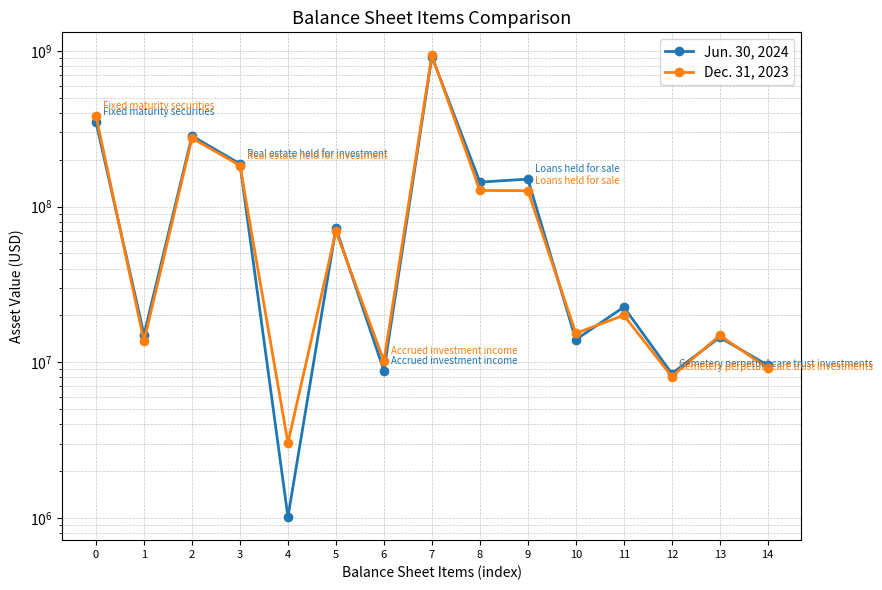

Rank the series by their average value, from lowest to highest.

Dec. 31, 2023, Jun. 30, 2024